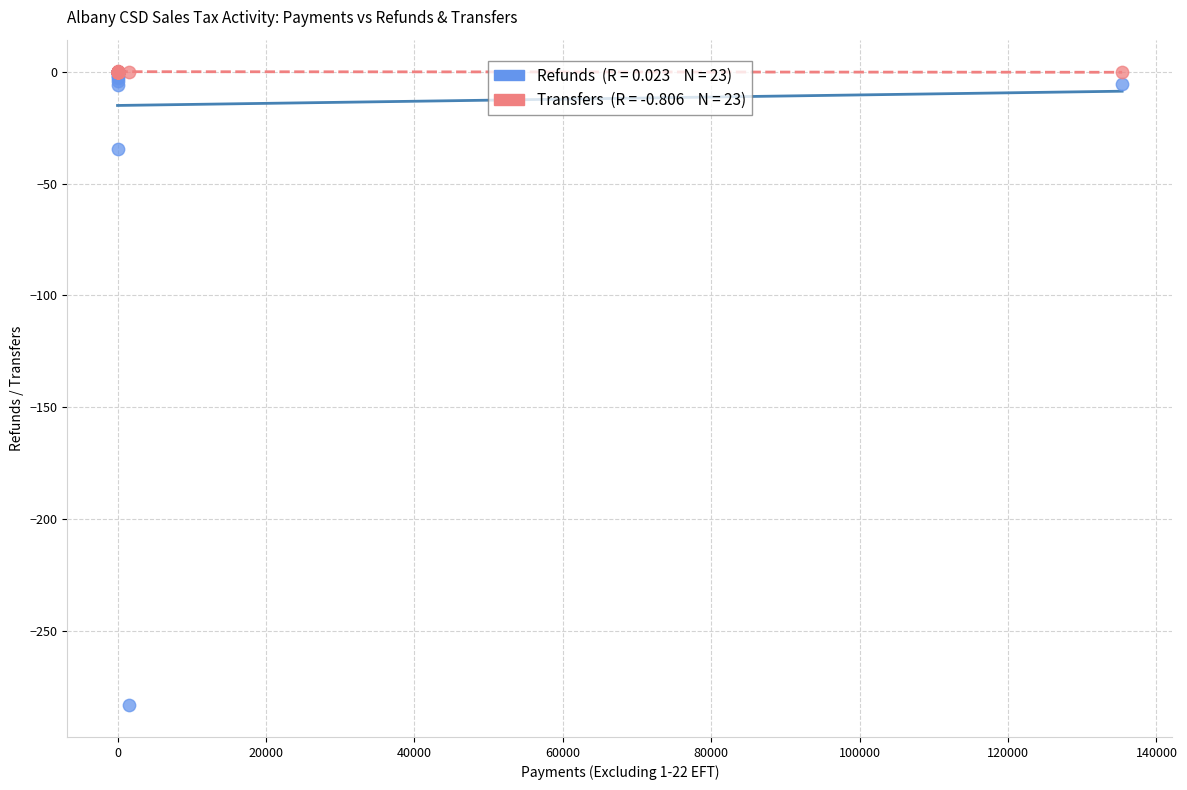

Across all series, what Y value is closest to -141?

-34.4